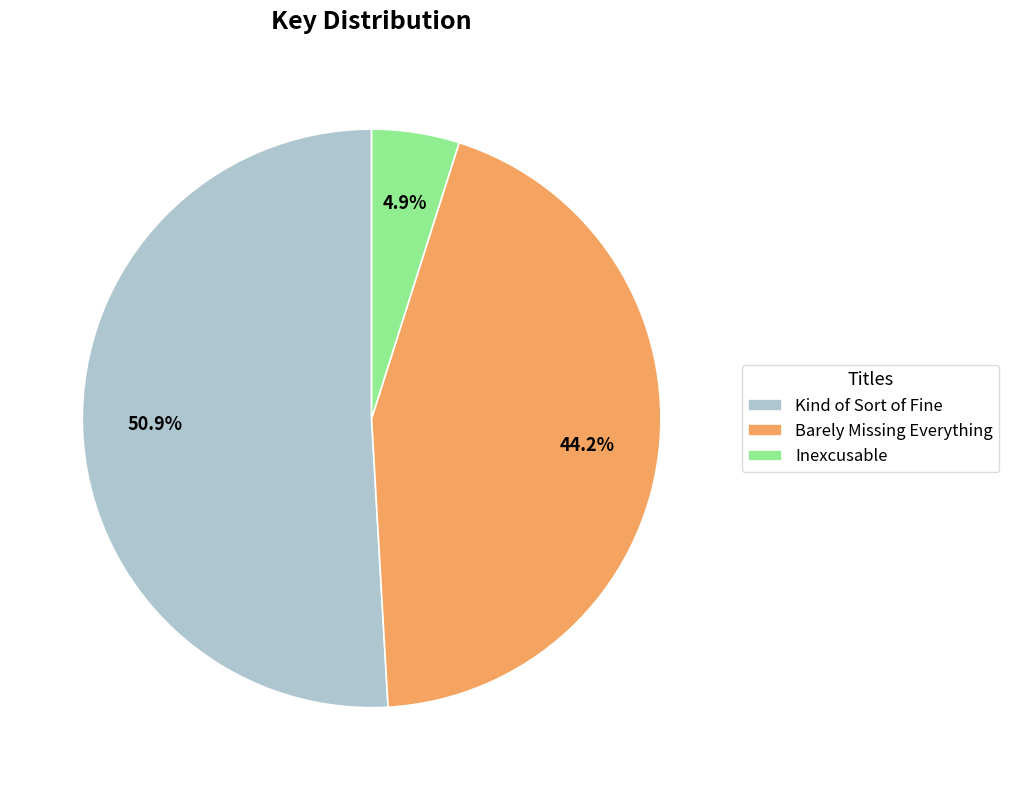

How many slices are in this pie chart?

3